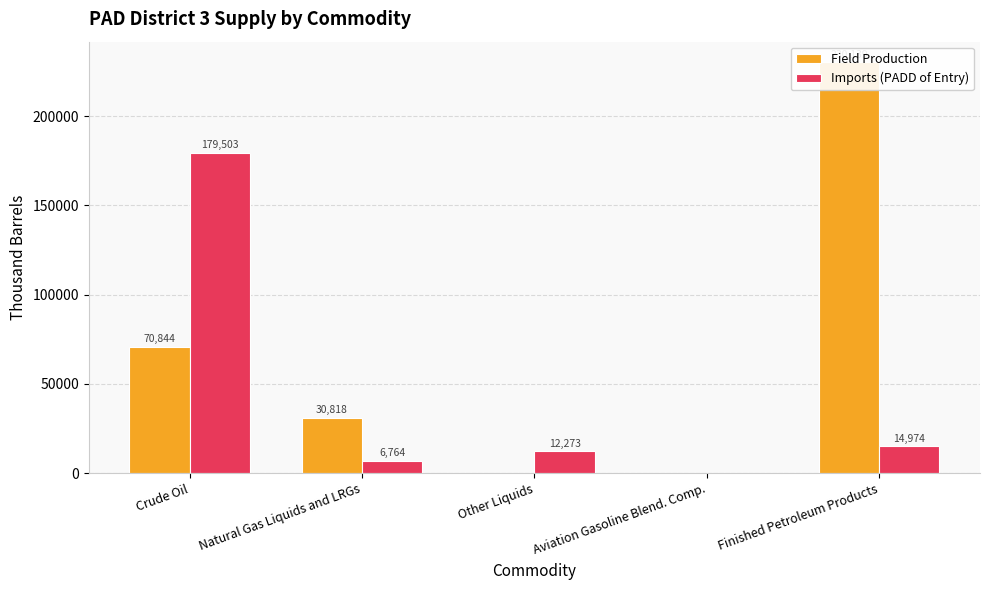

Reading left to right, extract all data points from this chart.

Field Production: Crude Oil=70844	Natural Gas Liquids and LRGs=30818	Other Liquids=0	Aviation Gasoline Blend. Comp.=0	Finished Petroleum Products=230139
Imports (PADD of Entry): Crude Oil=179503	Natural Gas Liquids and LRGs=6764	Other Liquids=12273	Aviation Gasoline Blend. Comp.=0	Finished Petroleum Products=14974